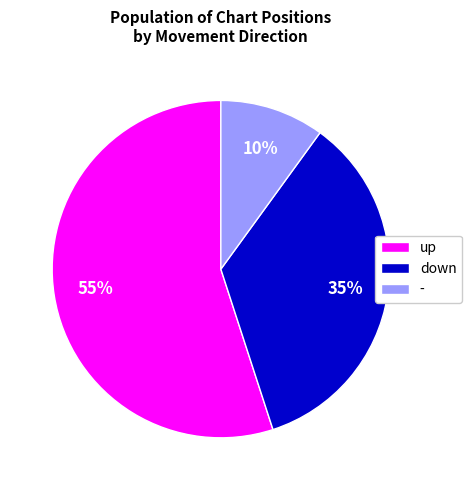

What is the ratio of the value at - to the value at down?

0.3